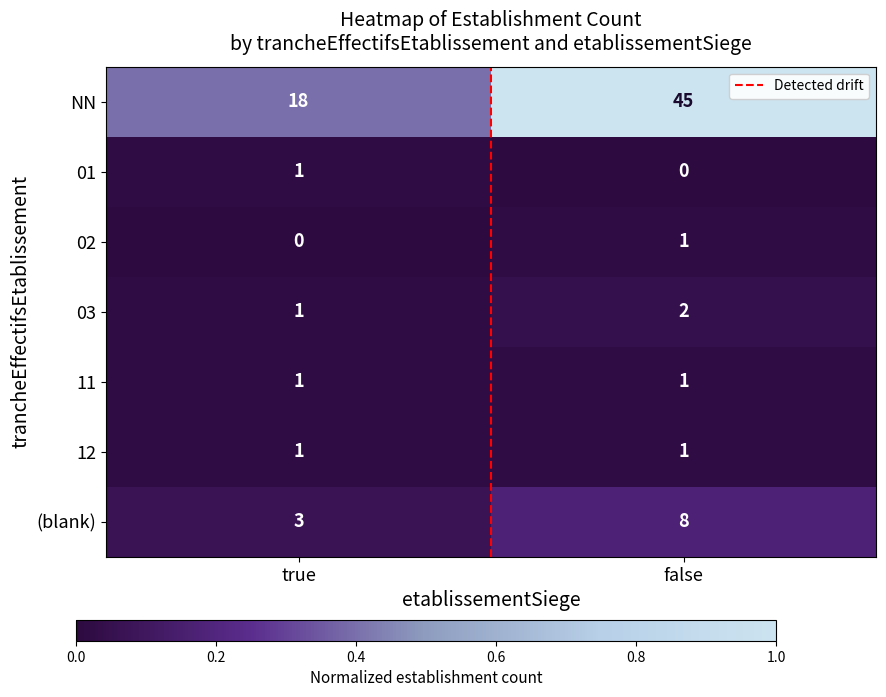

Which series changed the most between true and false?

NN